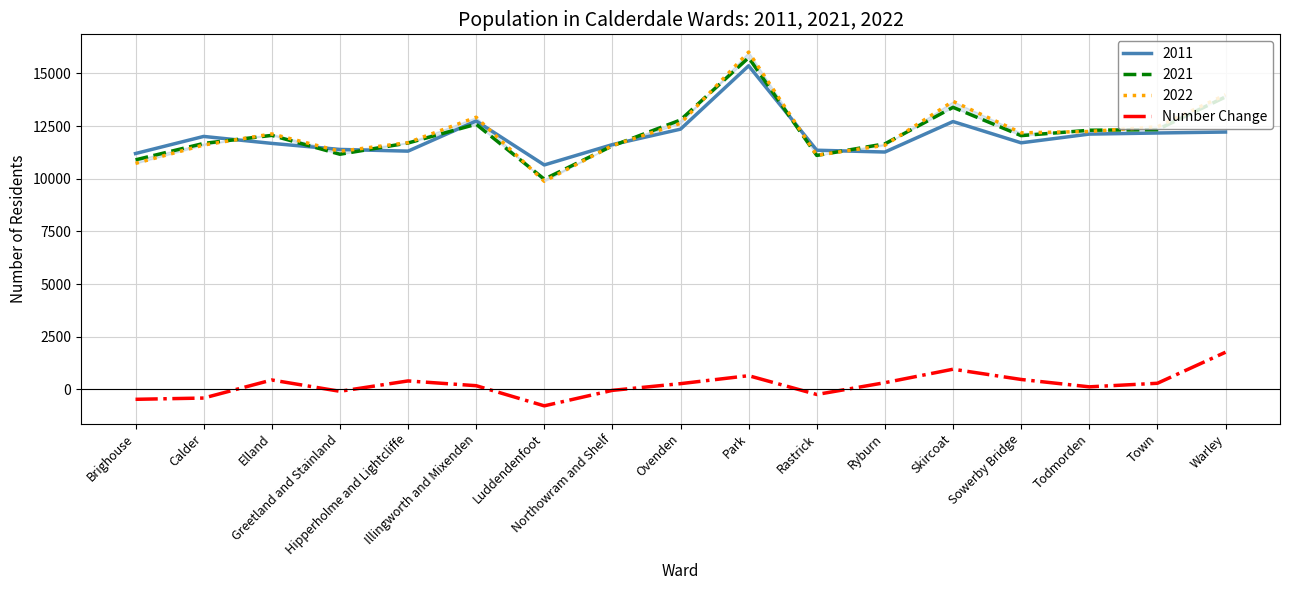

True or false: the data has more than 1 interior local peaks.

True